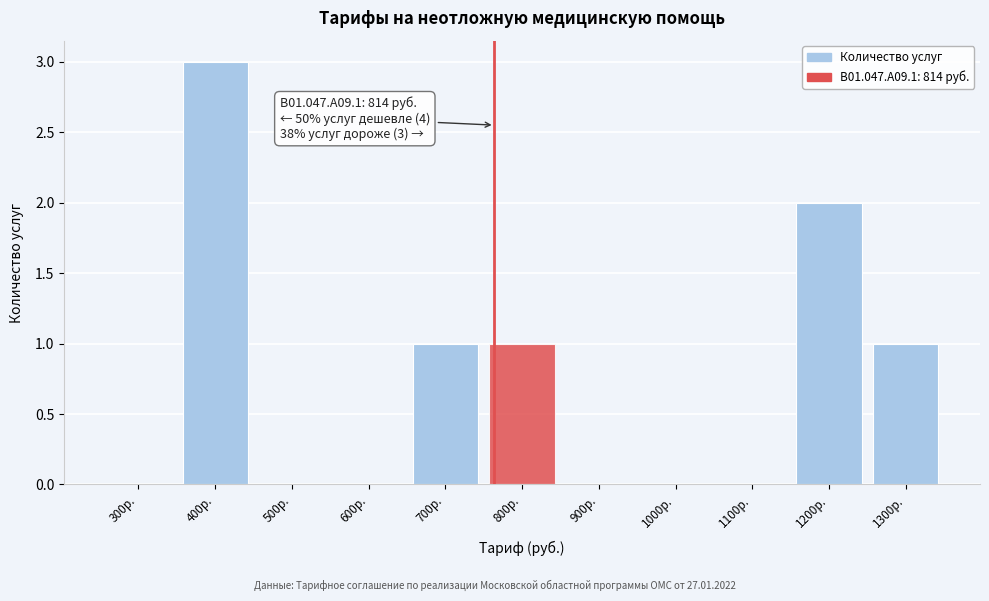

Reading left to right, transcribe all the data shown in this chart.

300р.=0	400р.=3	500р.=0	600р.=0	700р.=1	800р.=1	900р.=0	1000р.=0	1100р.=0	1200р.=2	1300р.=1